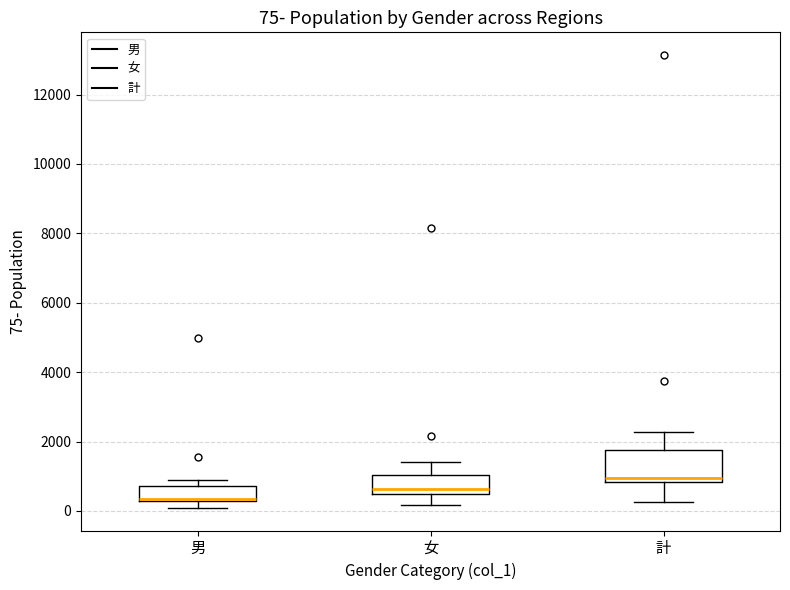

Which box is the tallest, from its lower edge to its upper edge?

計